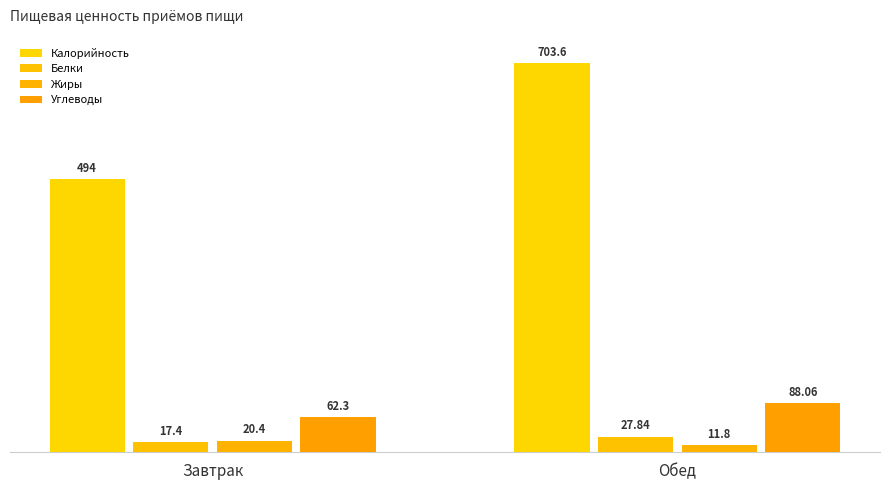

How many groups of bars are there?

2